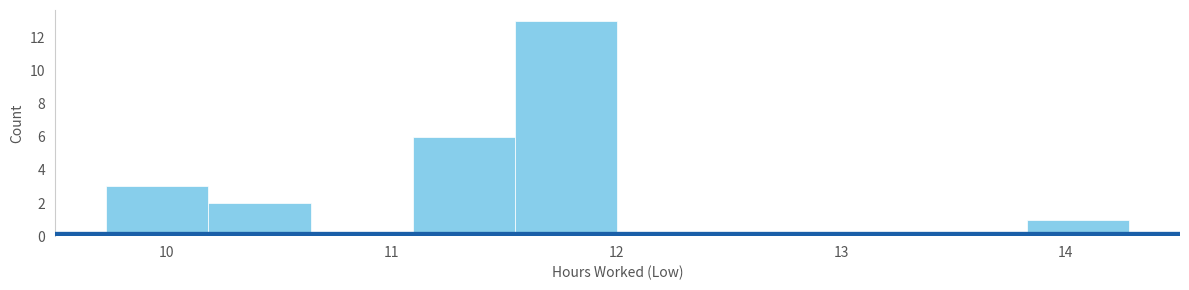

Reading left to right, list every bar in this chart as the range it spans on the x-axis followed by its height. Neither the bar edges nor the heights are printed on the chart, so give them approximately, as read against the axes.

9.7 to 10.2: 3
10.2 to 10.6: 2
10.6 to 11.1: 0
11.1 to 11.6: 6
11.6 to 12.0: 13
12.0 to 12.5: 0
12.5 to 12.9: 0
12.9 to 13.4: 0
13.4 to 13.8: 0
13.8 to 14.3: 1